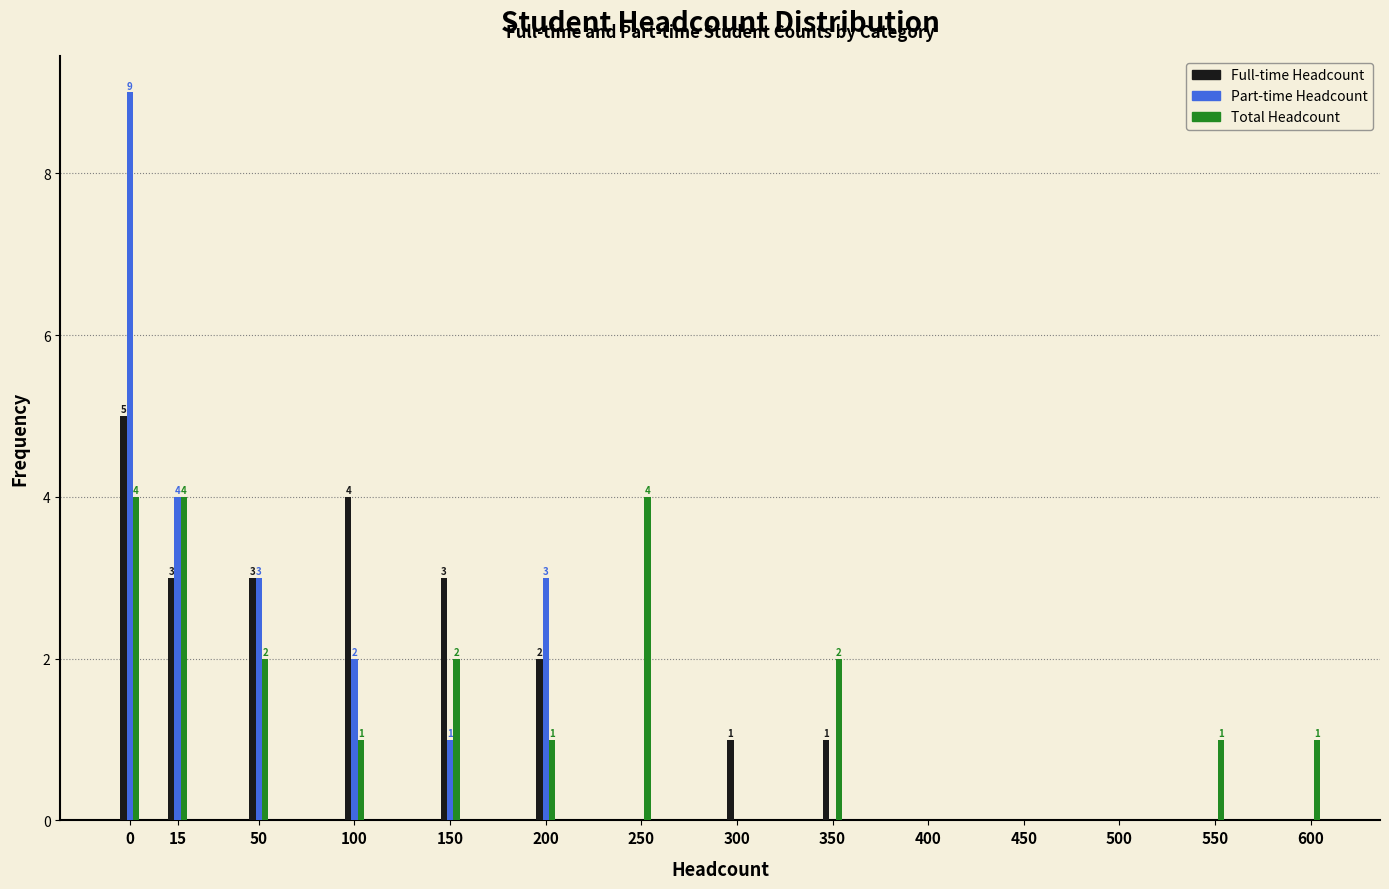

Reading left to right, list all the values displayed in this chart.

Full-time Headcount: 0=5	15=3	50=3	100=4	150=3	200=2	250=0	300=1	350=1	400=0	450=0	500=0	550=0	600=0
Part-time Headcount: 0=9	15=4	50=3	100=2	150=1	200=3	250=0	300=0	350=0	400=0	450=0	500=0	550=0	600=0
Total Headcount: 0=4	15=4	50=2	100=1	150=2	200=1	250=4	300=0	350=2	400=0	450=0	500=0	550=1	600=1